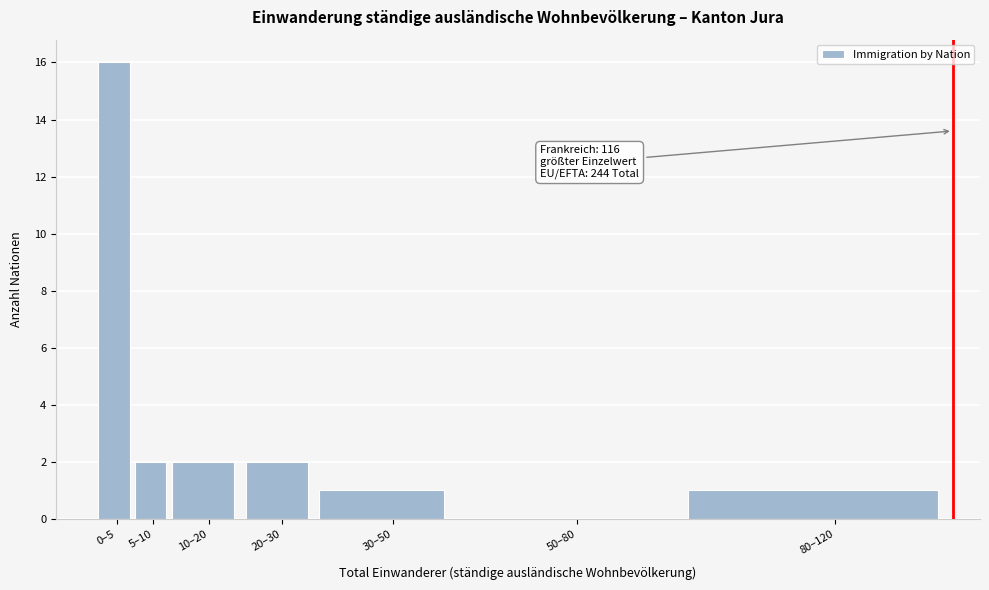

Reading left to right, what are all the values shown in this chart?

0–5=16	5–10=2	10–20=2	20–30=2	30–50=1	50–80=0	80–120=1